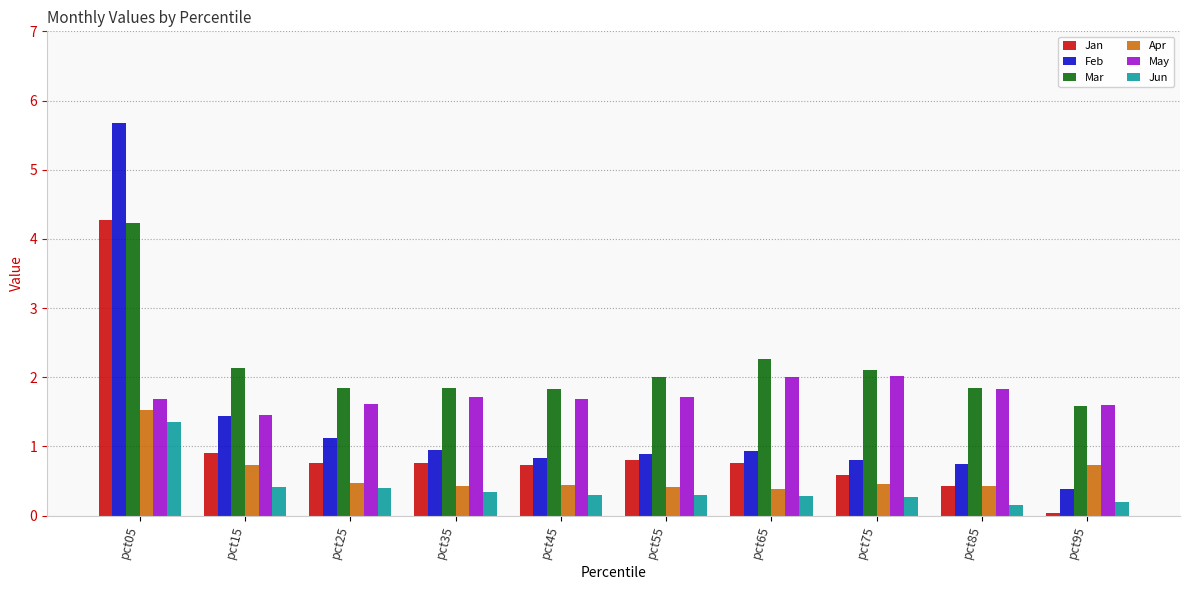

What is the value of the Jun bar at the 6th from the left?

0.3